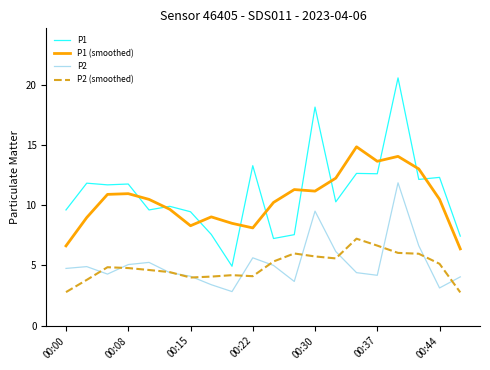

In P1, how many points are lower than both neighbors (excluding endpoints)?

7